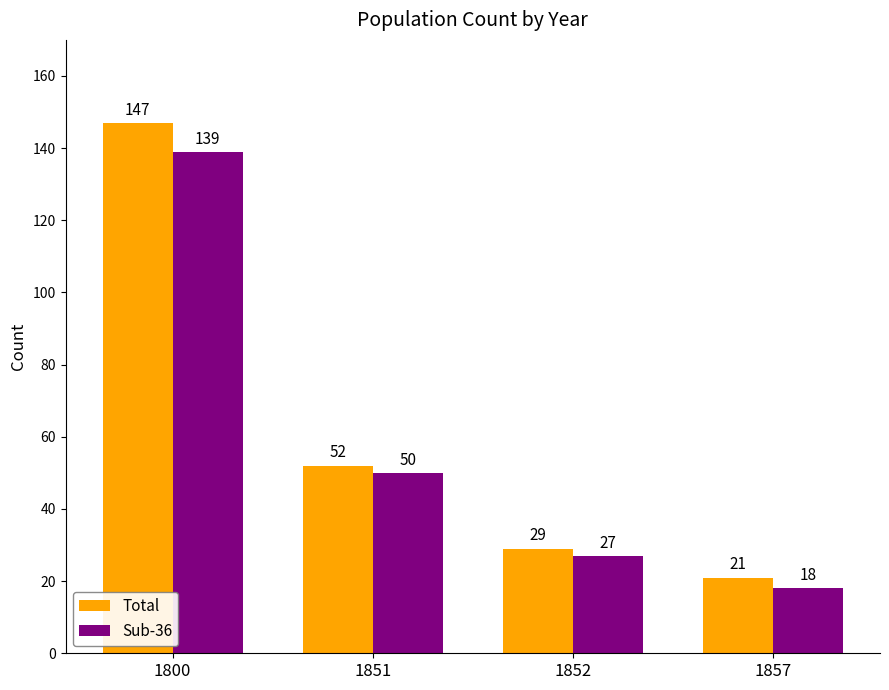

Reading left to right, list all the values displayed in this chart.

Total: 1800=147	1851=52	1852=29	1857=21
Sub-36: 1800=139	1851=50	1852=27	1857=18